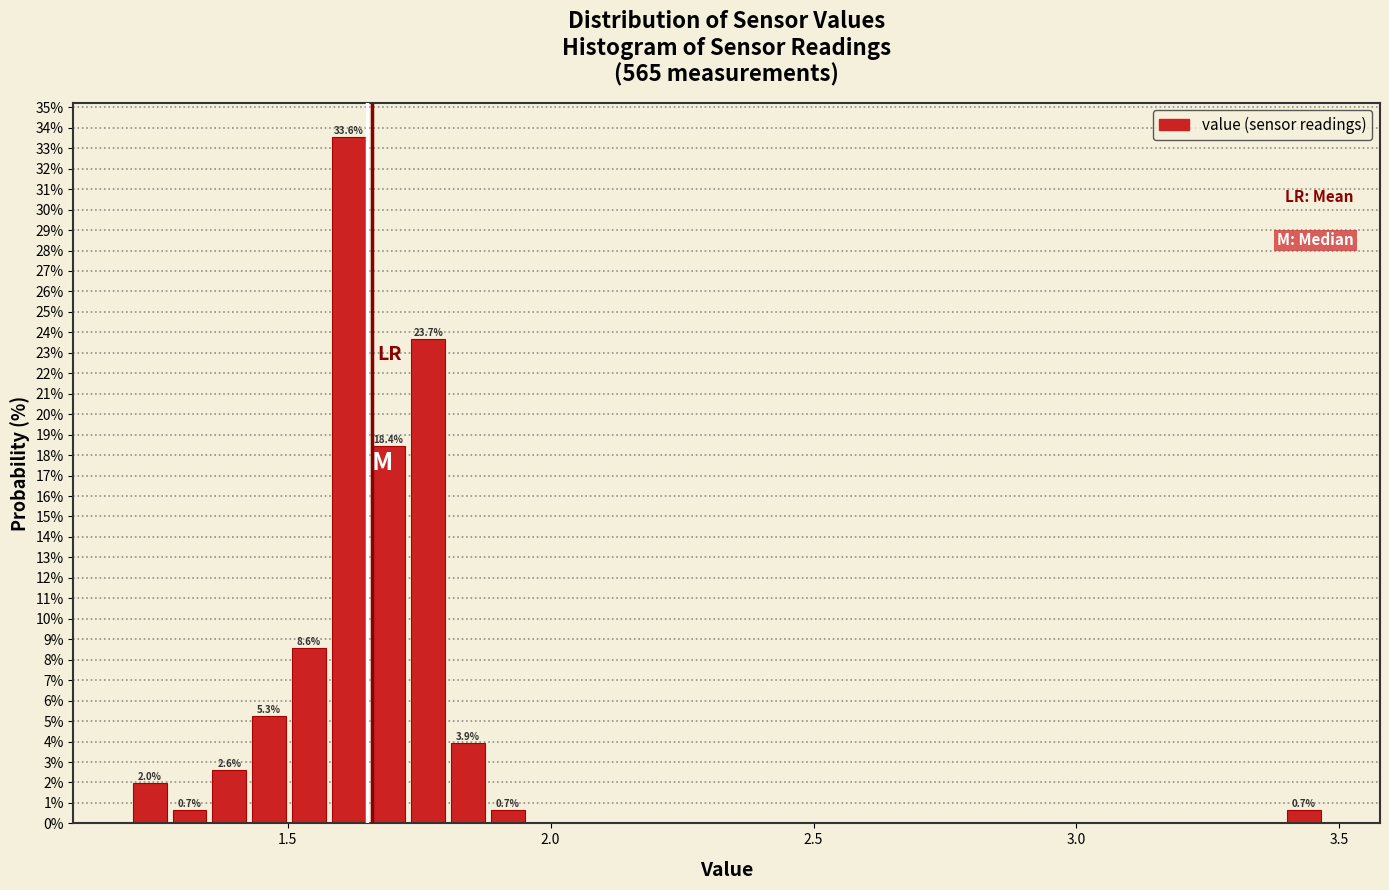

Around what value on the x-axis is the tallest bar? Give the approximate position of its centre, as read against the axis.

1.60